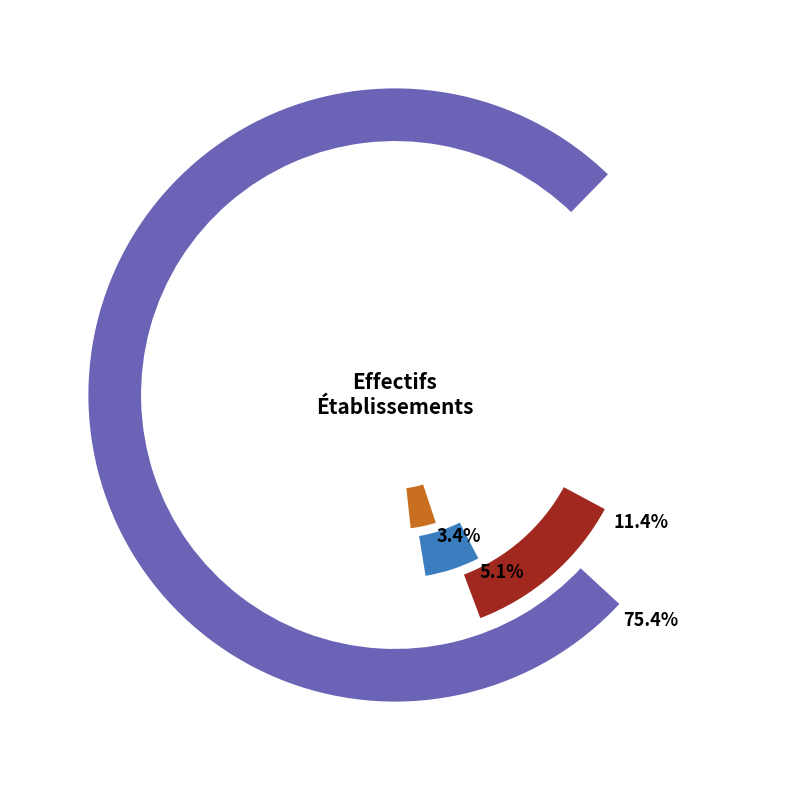

The other slice represents 1% of the pie. True or false?

False